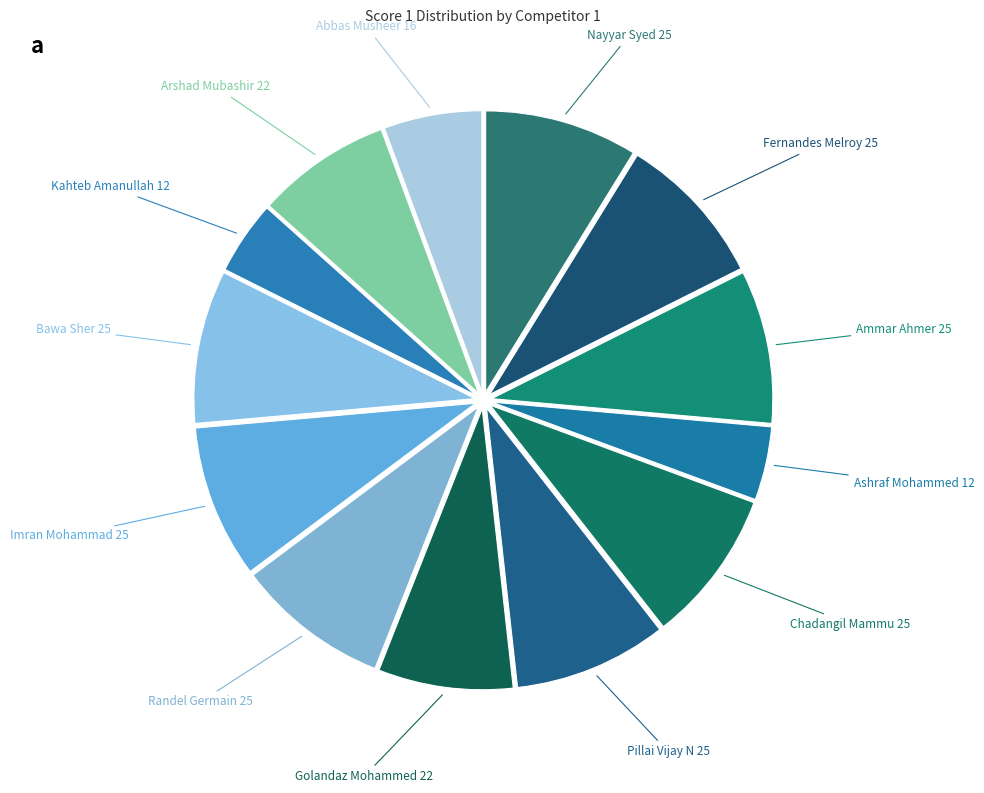

How many segments does this pie chart have?

13